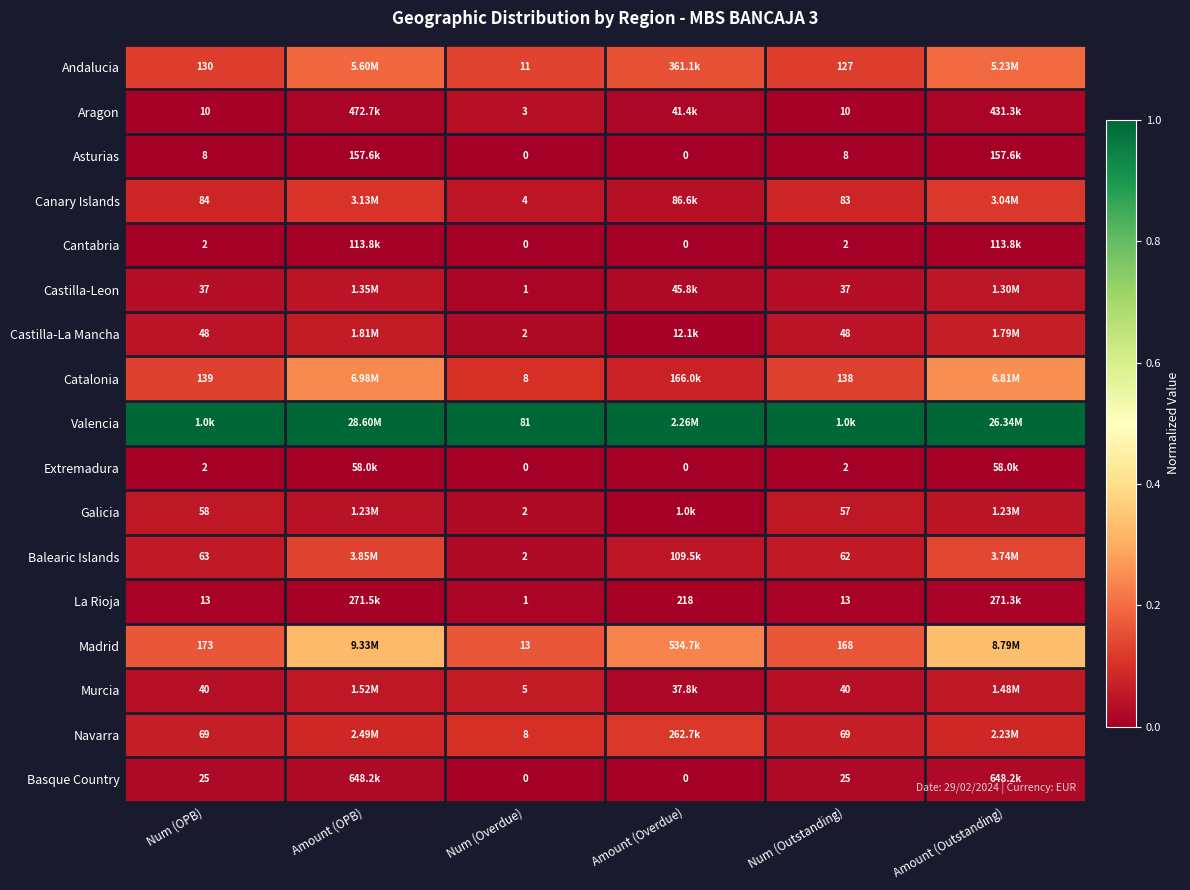

Is the value of Madrid at Num (OPB) greater than the value of Castilla-Leon at Num (Outstanding)?

Yes